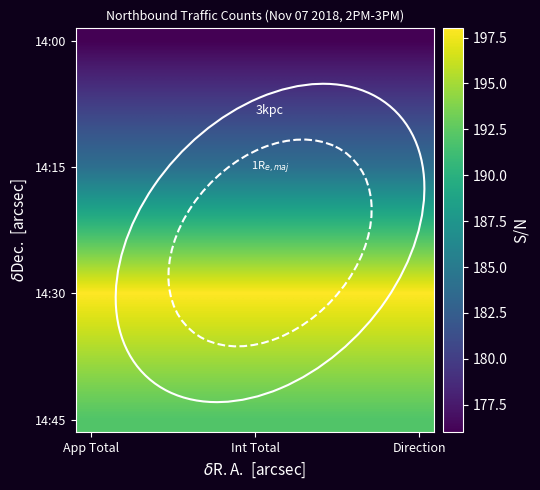

What is the greatest value displayed?

198.0